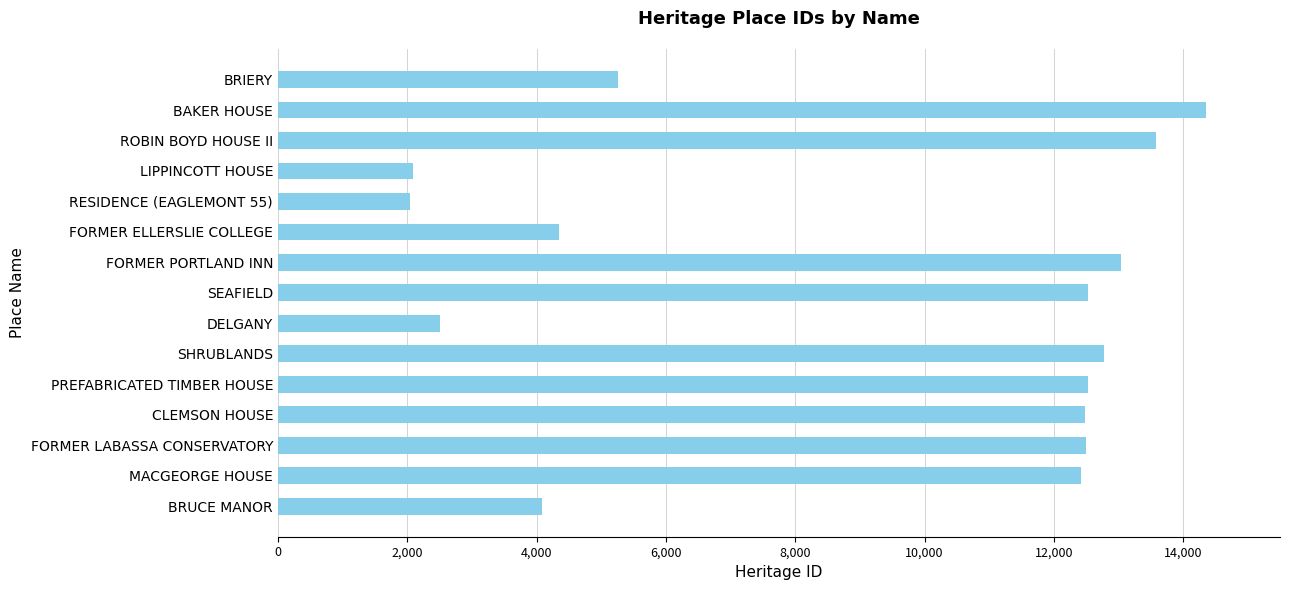

Which category has the highest value across all series?

BAKER HOUSE